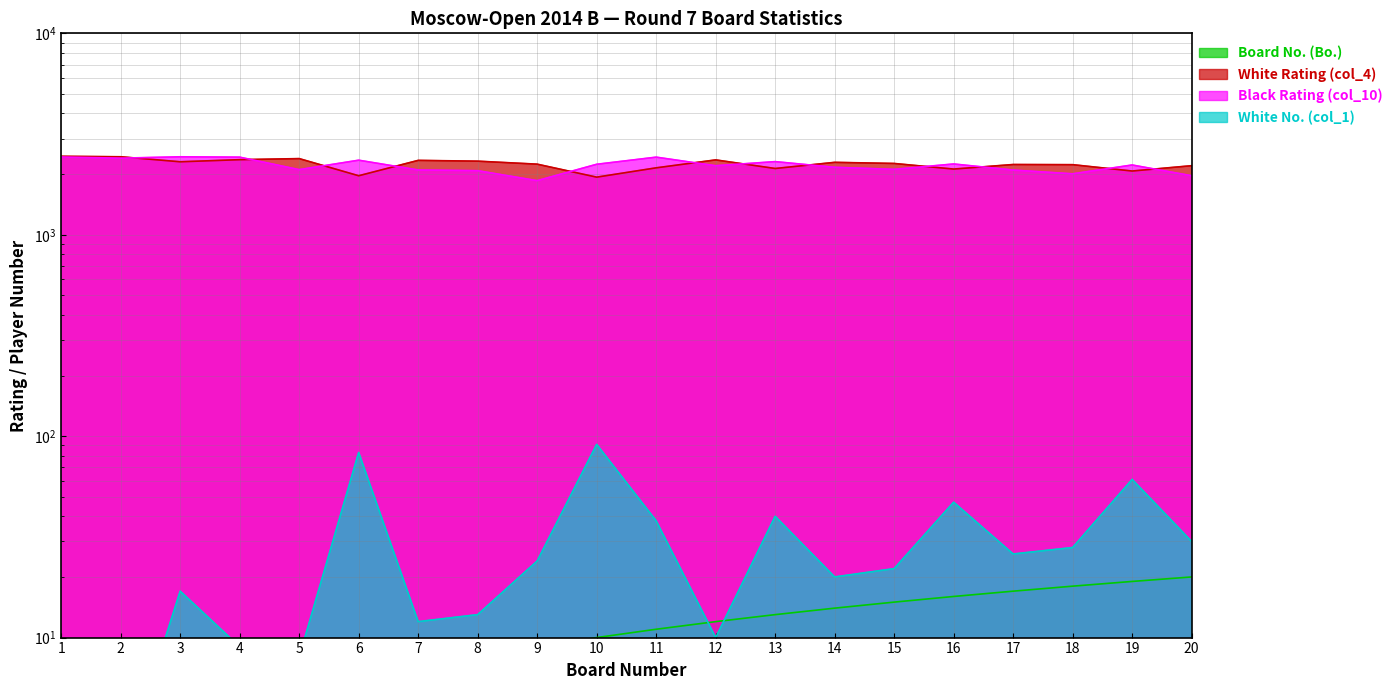

Does the chart have visible grid lines?

Yes